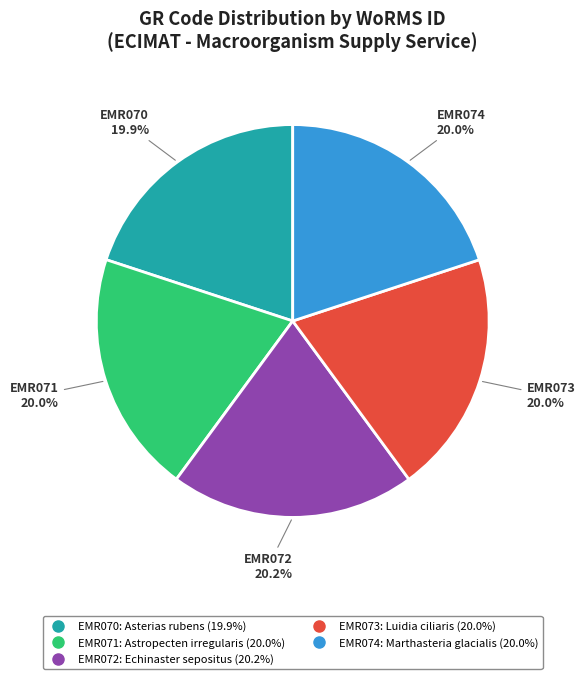

True or false: EMR070 accounts for 20% of the total.

True